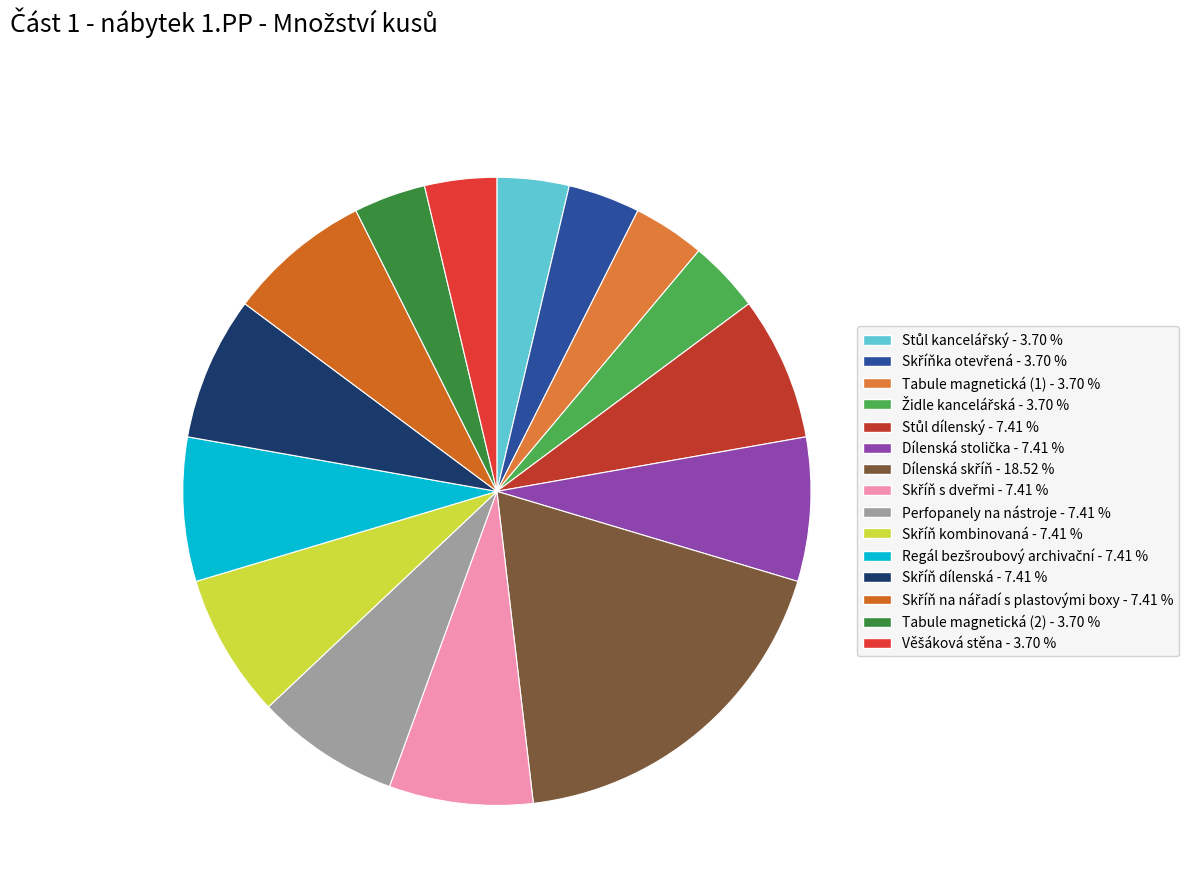

Which has a higher value, Židle kancelářská or Dílenská skříň?

Dílenská skříň